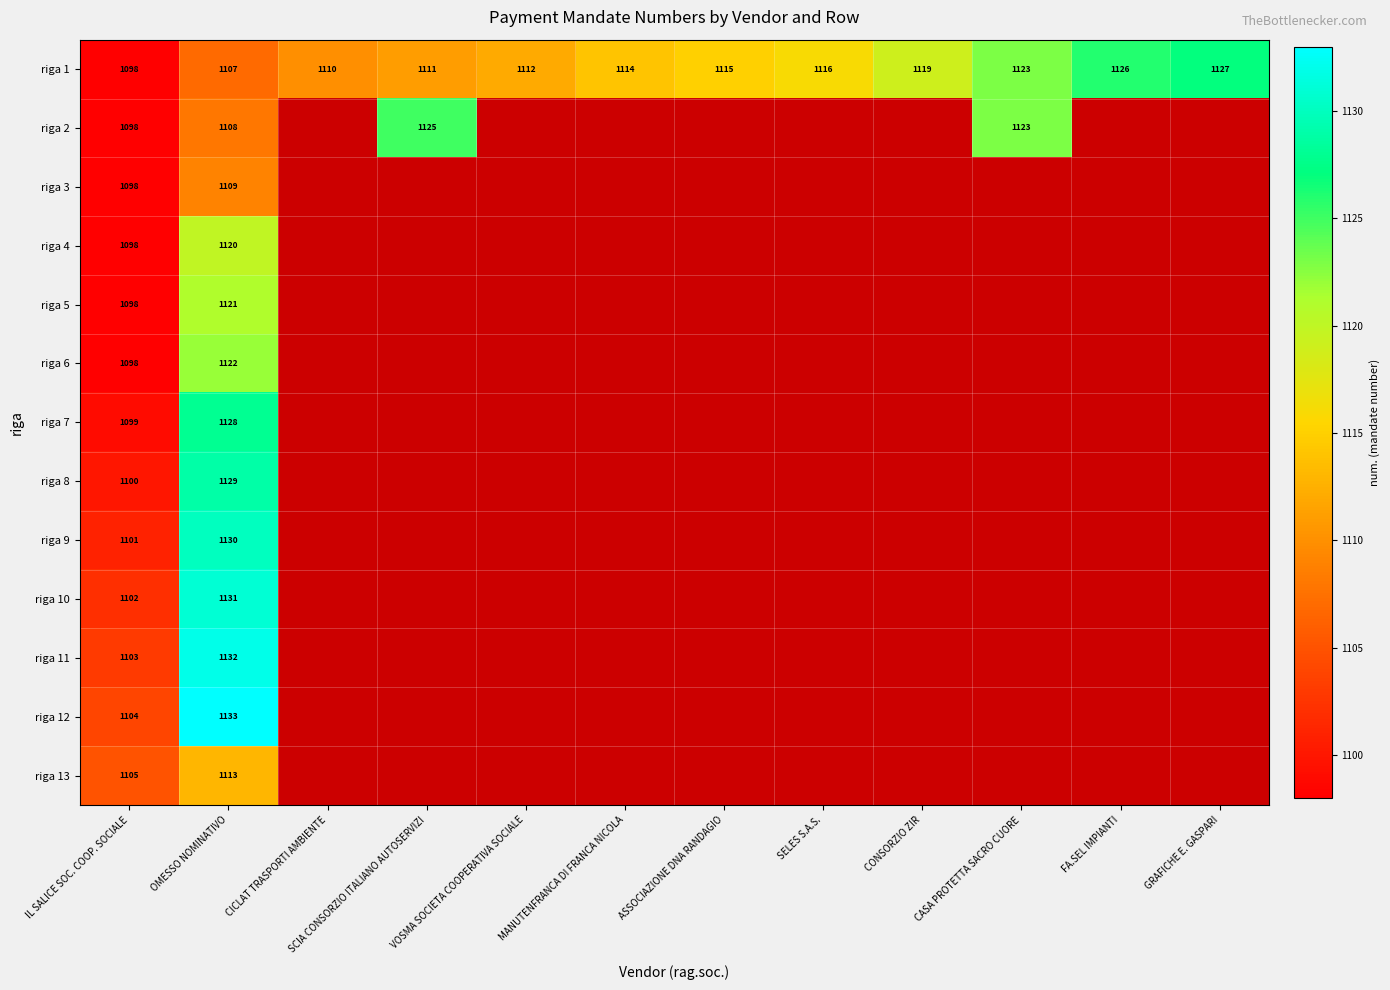

Is it true that riga 12 equals 600 at OMESSO NOMINATIVO?

False